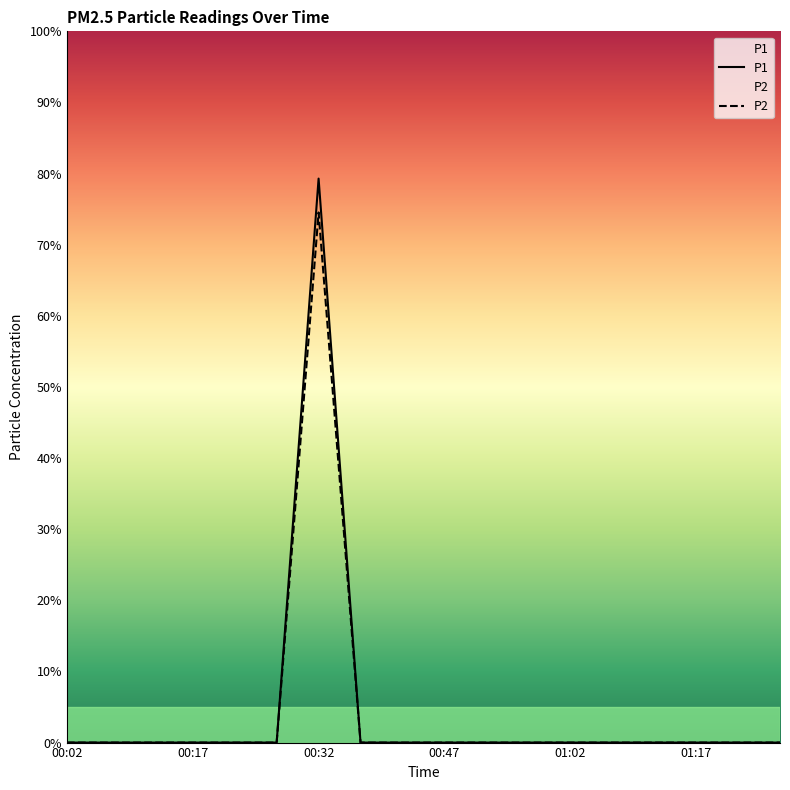

Does the chart display data point markers on the line(s)?

No